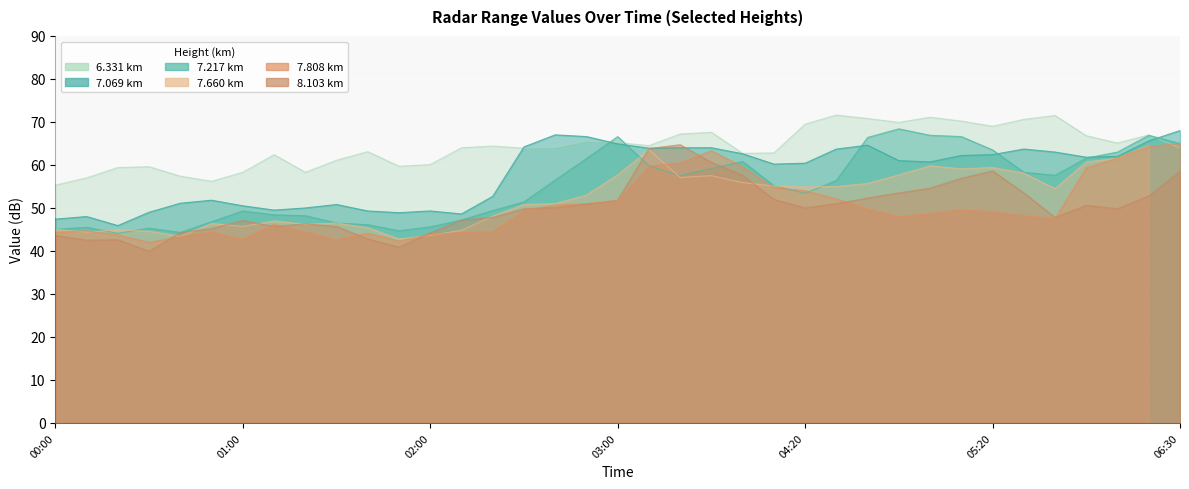

What is the sum of the 7.217 values at 2017/10/29 05:30 and 2017/10/29 01:20?

106.5